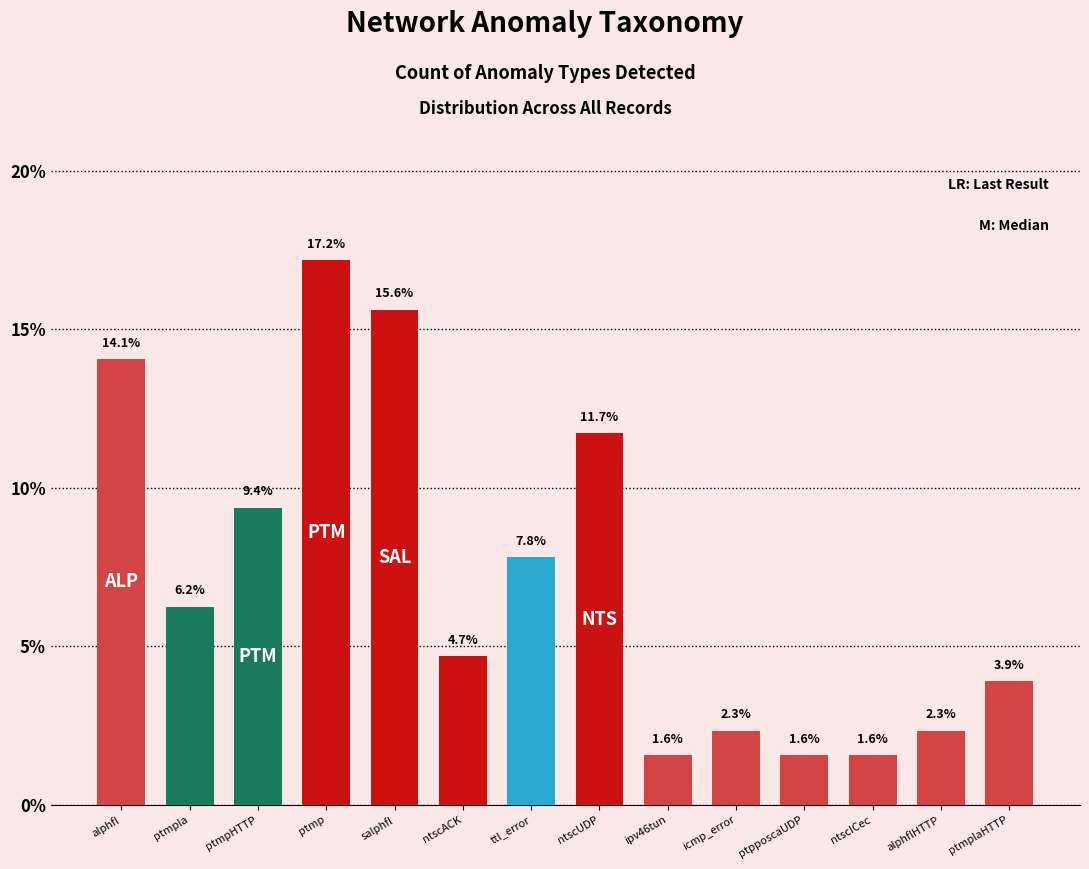

What is the label of the 7th bar from the right?

ntscUDP